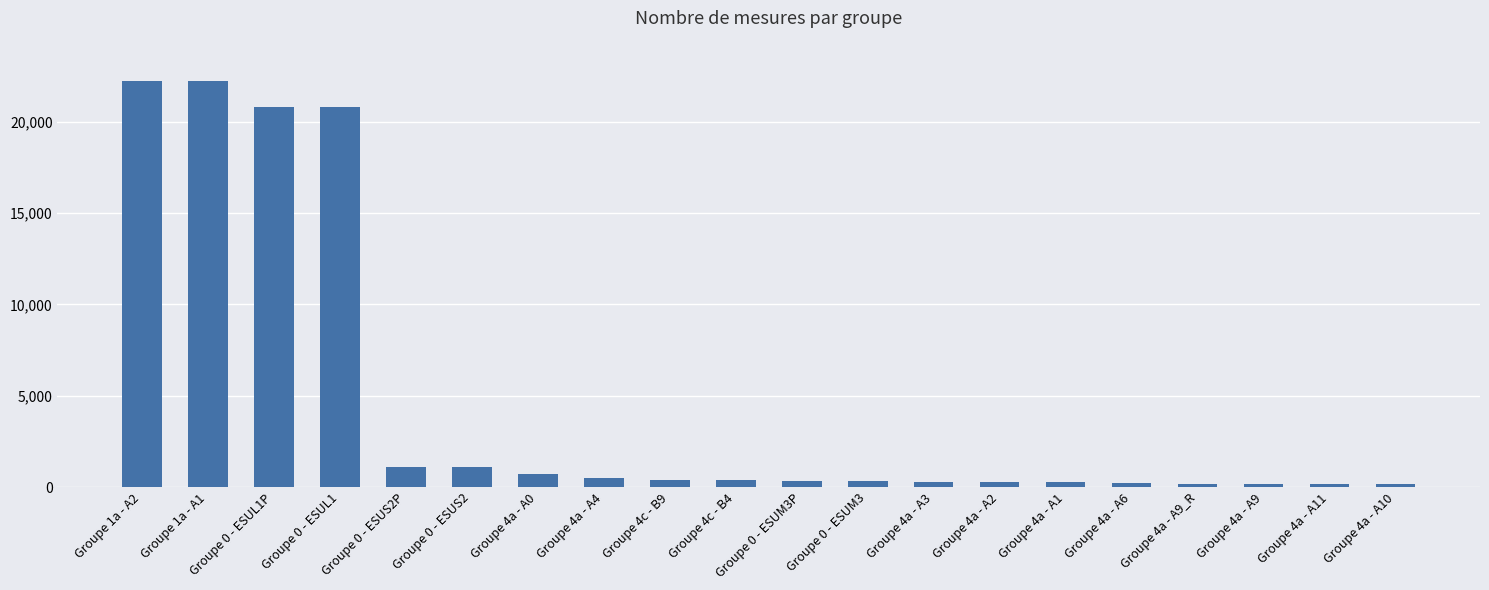

What is the label of the 2nd bar from the right?

Groupe 4a - A11